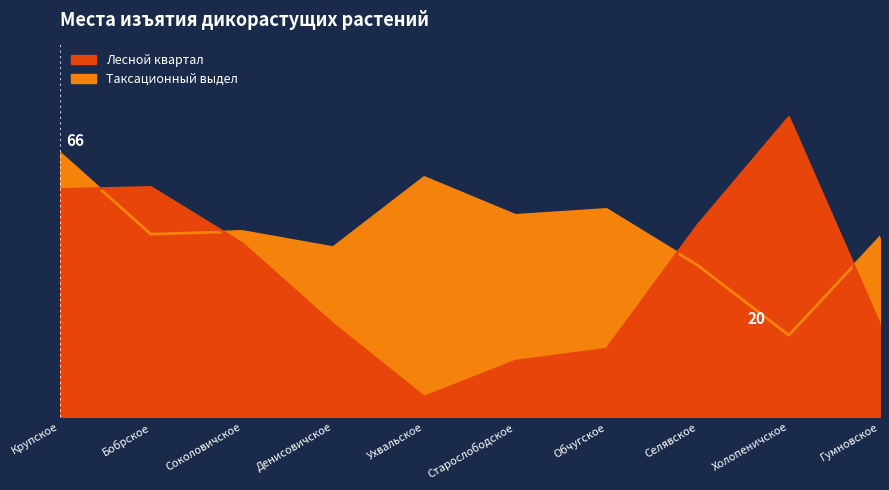

Reading left to right, list all the values displayed in this chart.

Лесной квартал: 57.0	57.5	43.5	23.2	5.0	14.0	17.0	48.0	75.0	23.0
Таксационный выдел: 66.2	45.8	46.5	42.4	60.0	50.5	52.0	38.0	20.5	45.0